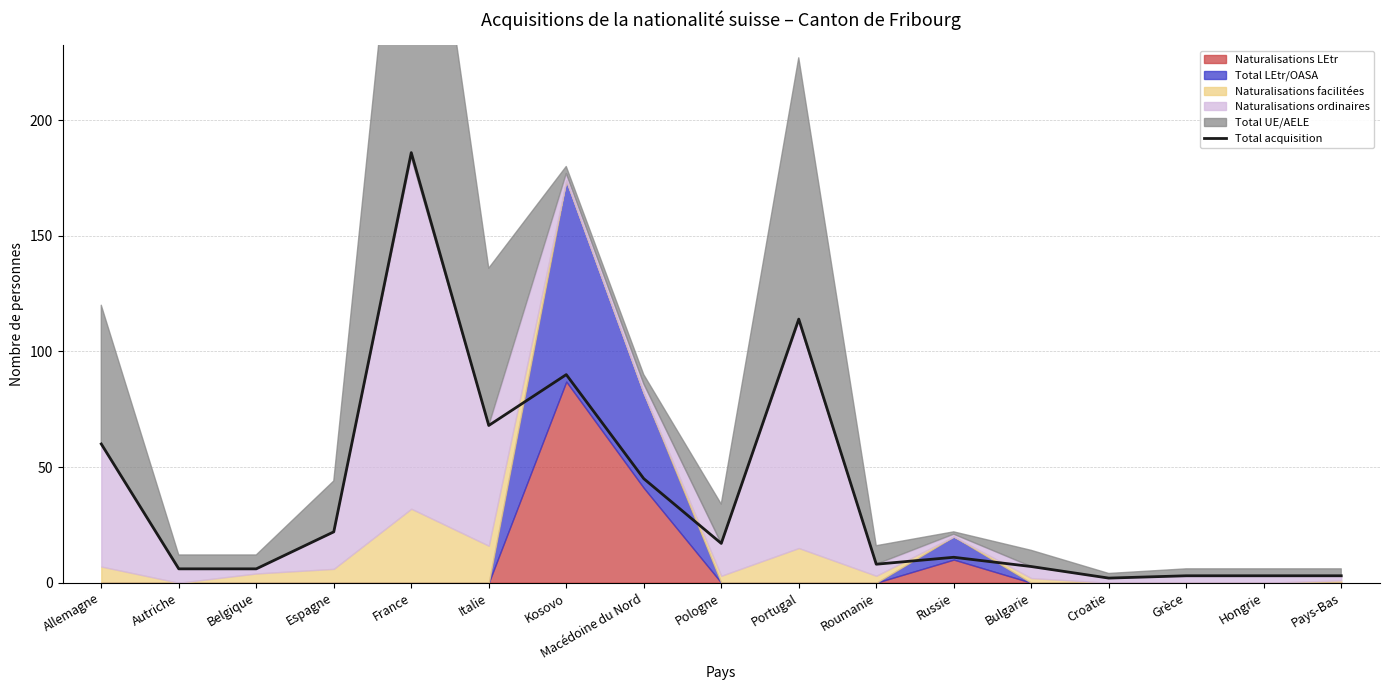

Rank the categories by value from highest to lowest.

France, Portugal, Kosovo, Italie, Allemagne, Macédoine du Nord, Espagne, Pologne, Russie, Roumanie, Bulgarie, Autriche, Belgique, Grèce, Hongrie, Pays-Bas, Croatie